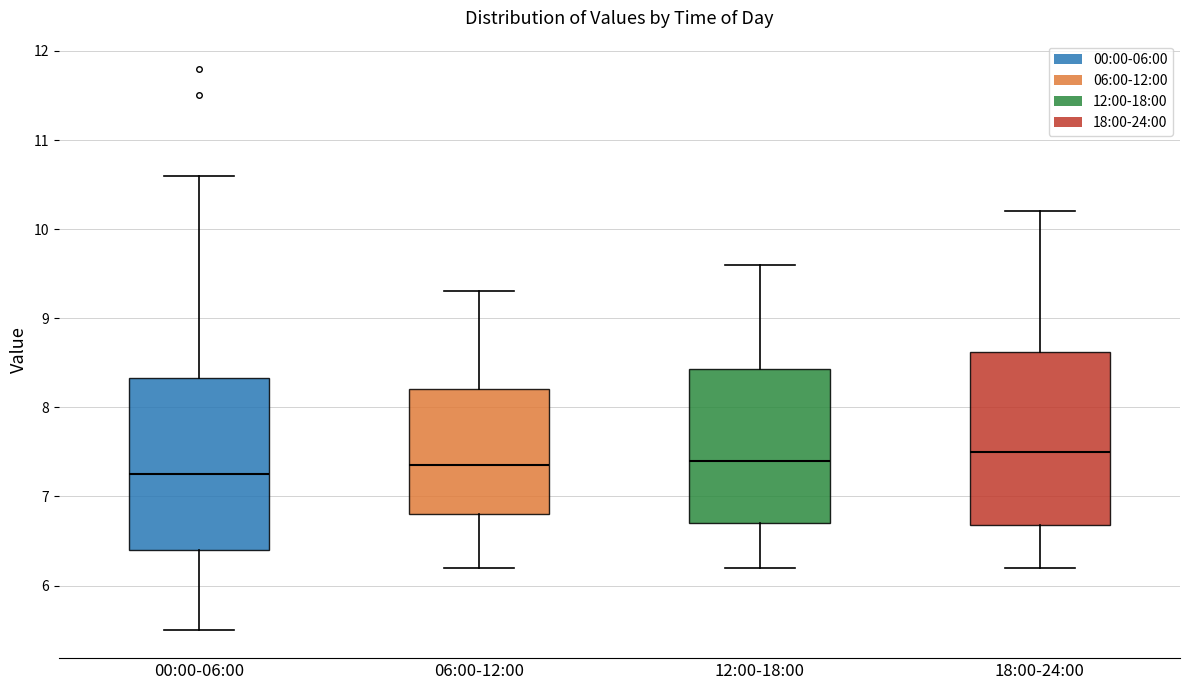

Reading left to right, read every box against the y-axis: the position of its median line, the range the box covers, and the ends of its whiskers. The values are not printed on the chart, so give them approximately, as read against the axis.

00:00-06:00: median 7.3, box 6.4 to 8.3, whiskers 5.5 to 10.6
06:00-12:00: median 7.4, box 6.8 to 8.2, whiskers 6.2 to 9.3
12:00-18:00: median 7.4, box 6.7 to 8.4, whiskers 6.2 to 9.6
18:00-24:00: median 7.5, box 6.7 to 8.6, whiskers 6.2 to 10.2